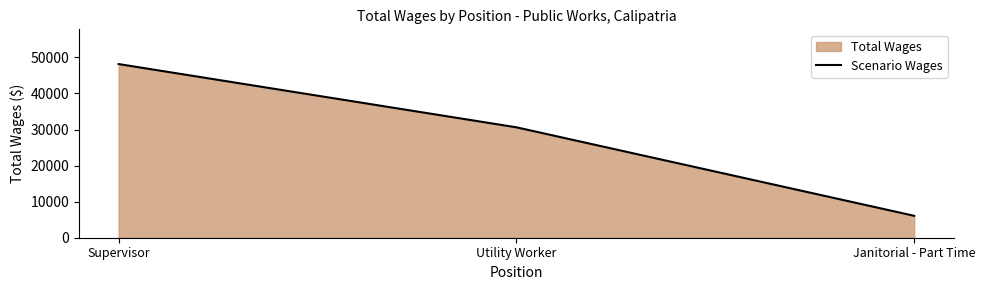

Approximately how many times larger is the value at Supervisor compared to Janitorial - Part Time?

7.9